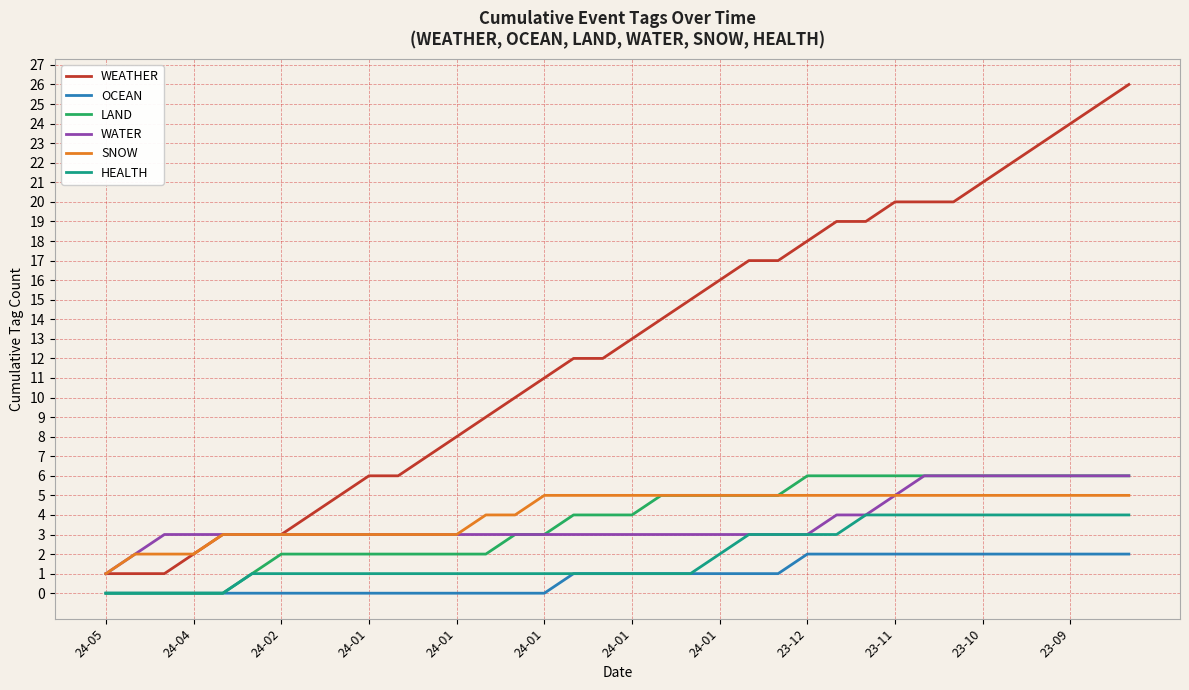

True or false: HEALTH and SNOW intersect in this chart.

False